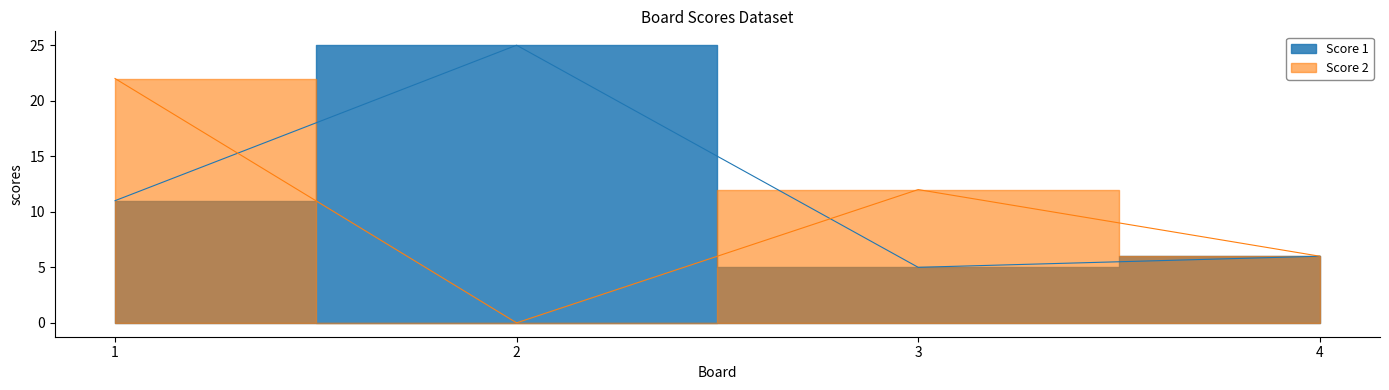

List the series in order of their overall mean, lowest first.

Score 2, Score 1